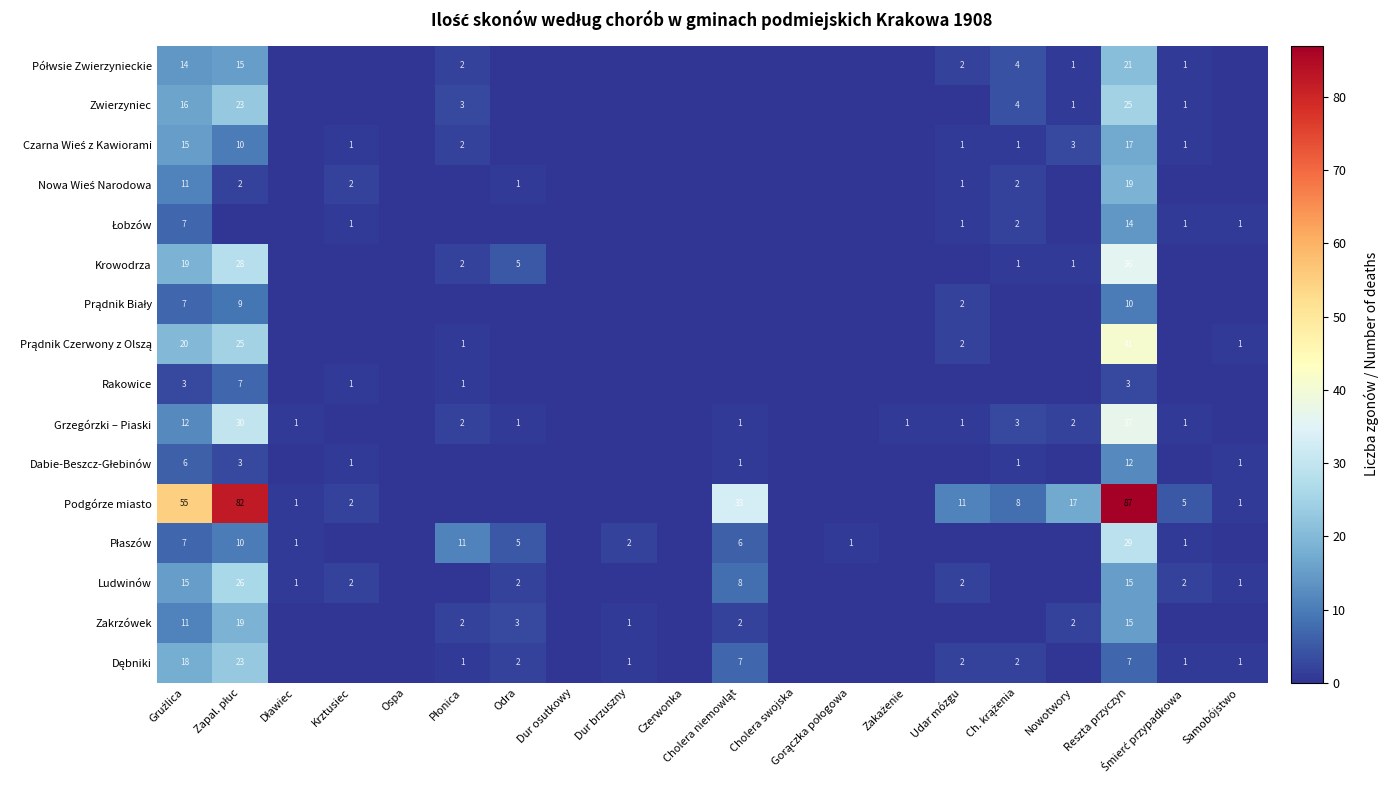

What is the spread (max minus min) of values at Samobójstwo?

1